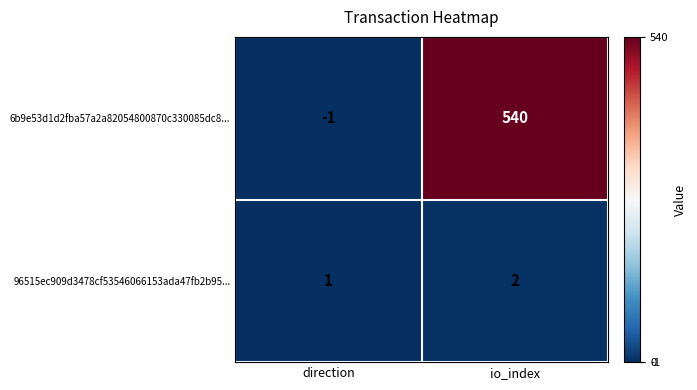

Which series has the largest range (max minus min)?

6b9e53d1d2fba57a2a82054800870c330085dc8...